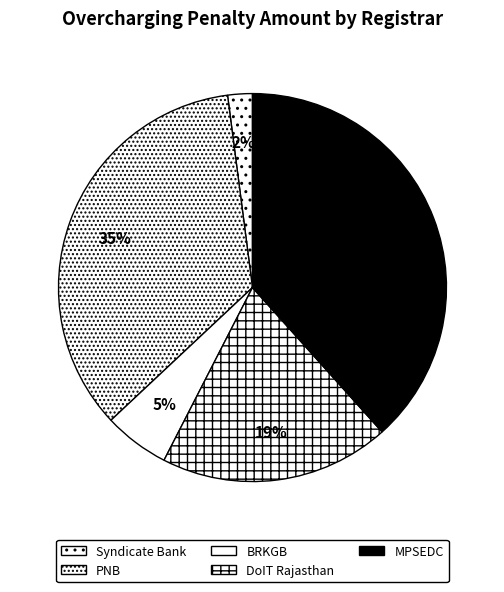

Is there a majority slice in this chart?

No